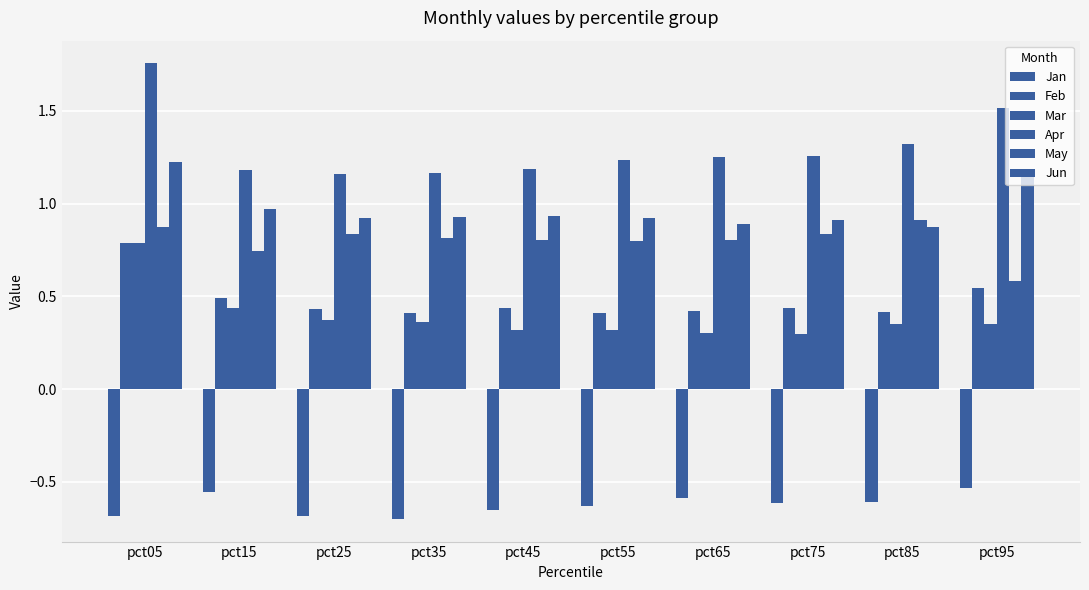

How many bars are there in total?

60